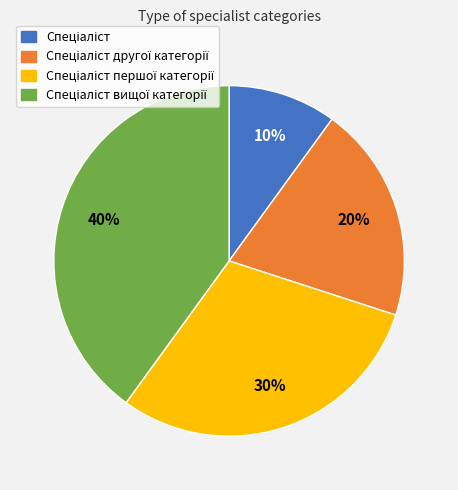

Is there any slice that represents more than half of the pie?

No